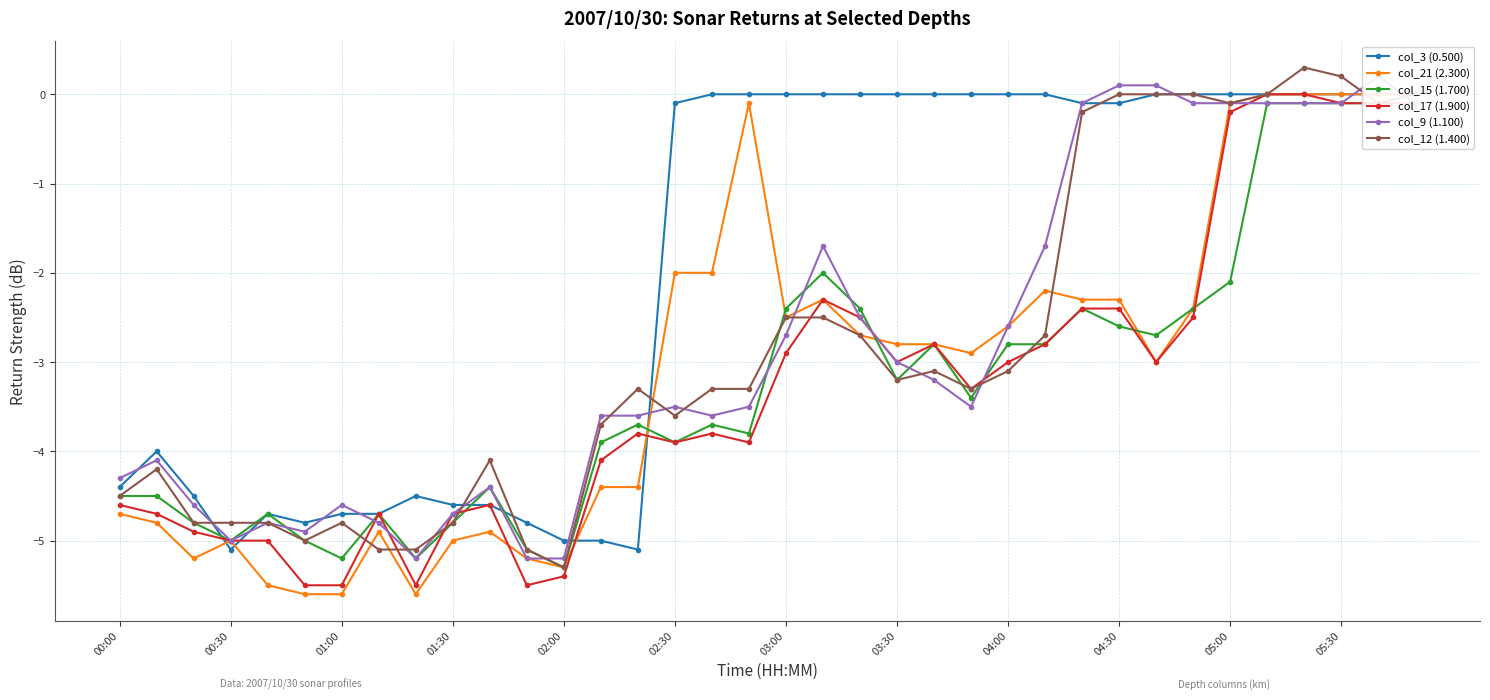

What is the maximum value for col_12 (1.400)?

0.3